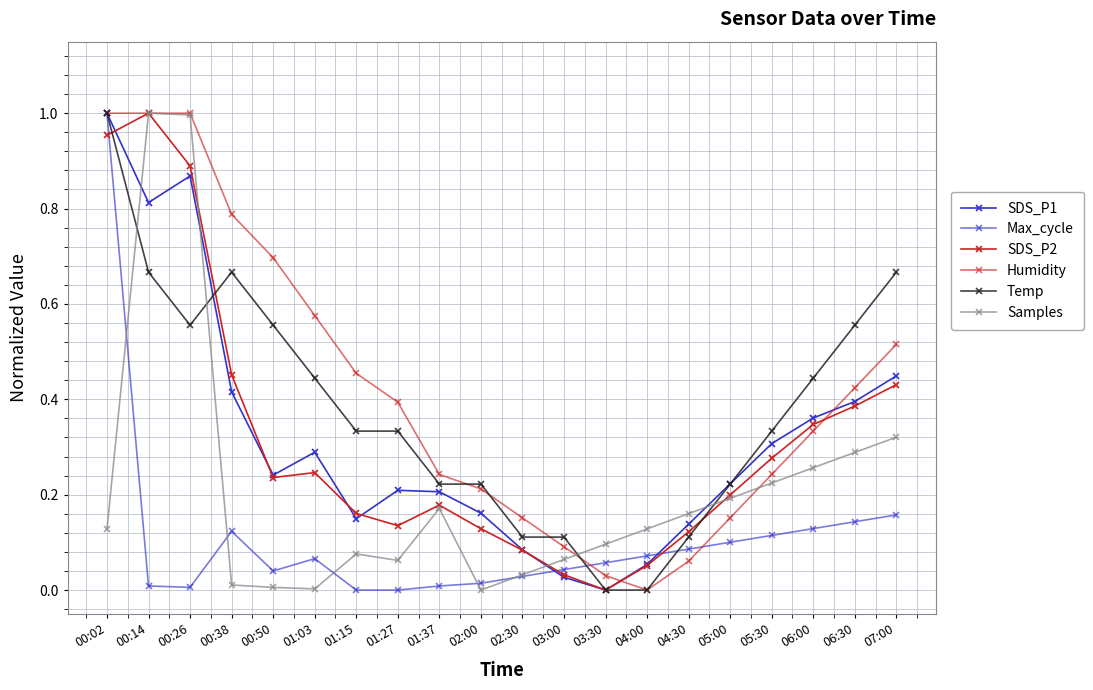

How many values in the Humidity series exceed 0?

19